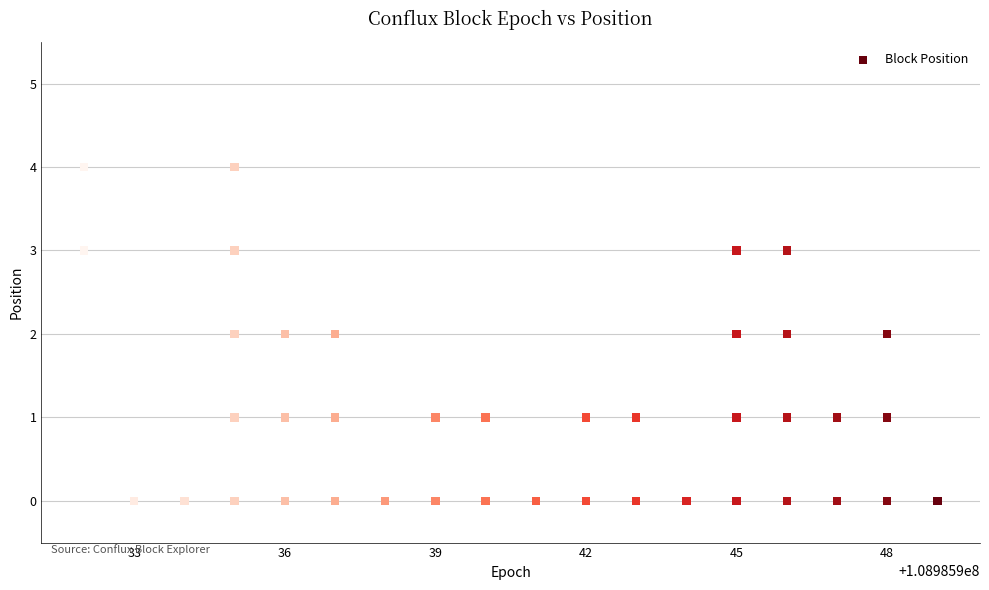

What is the range of X values (max minus min)?

17